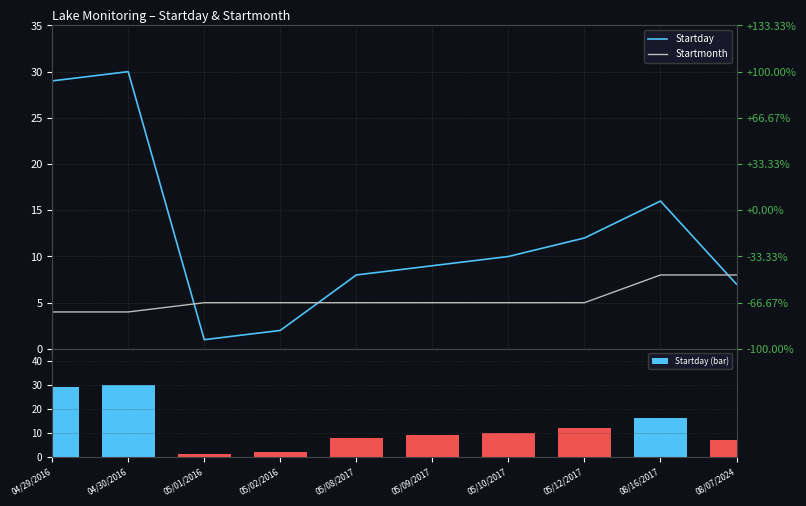

At how many categories does at least one series exceed 25?

2